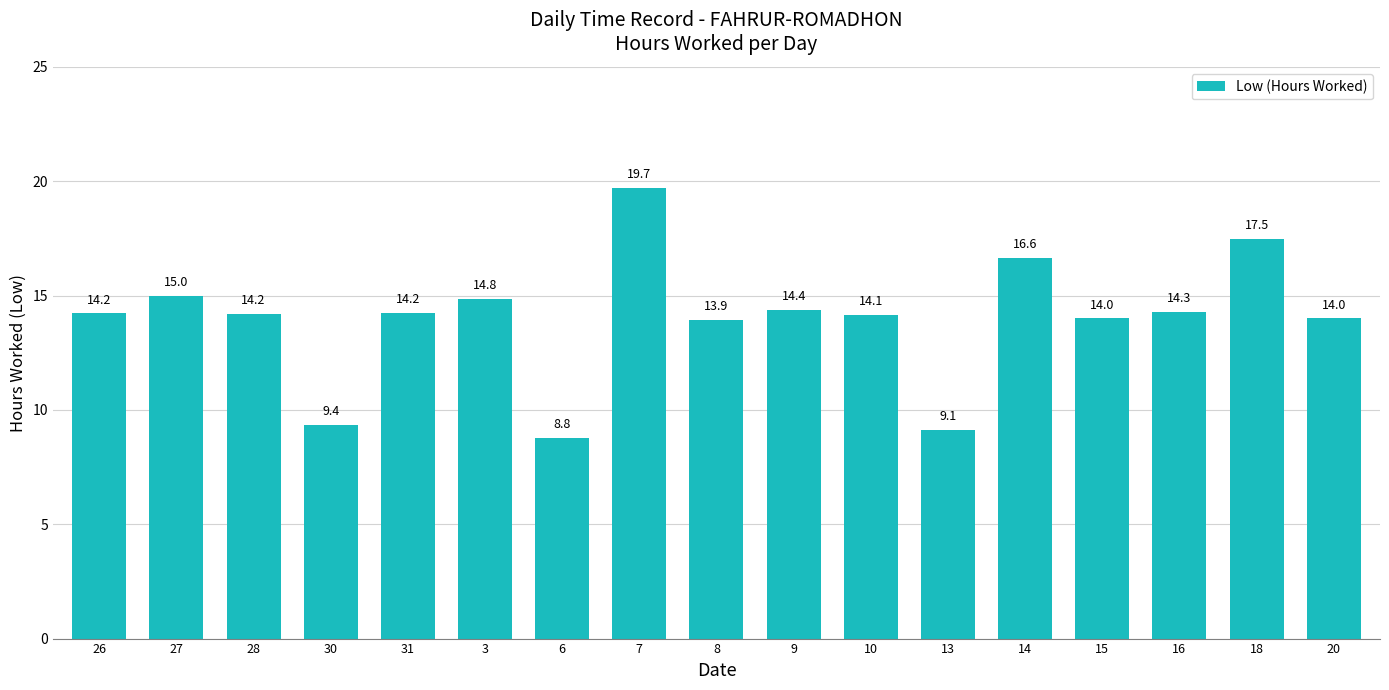

What is the value of the 1st bar from the left?

14.2